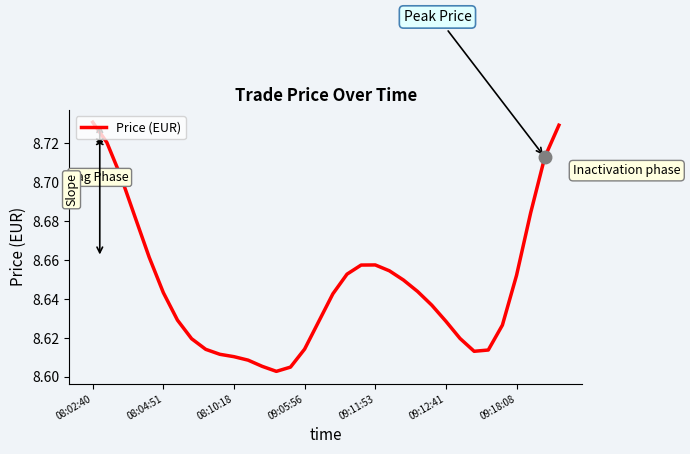

Does the chart display data point markers on the line(s)?

No